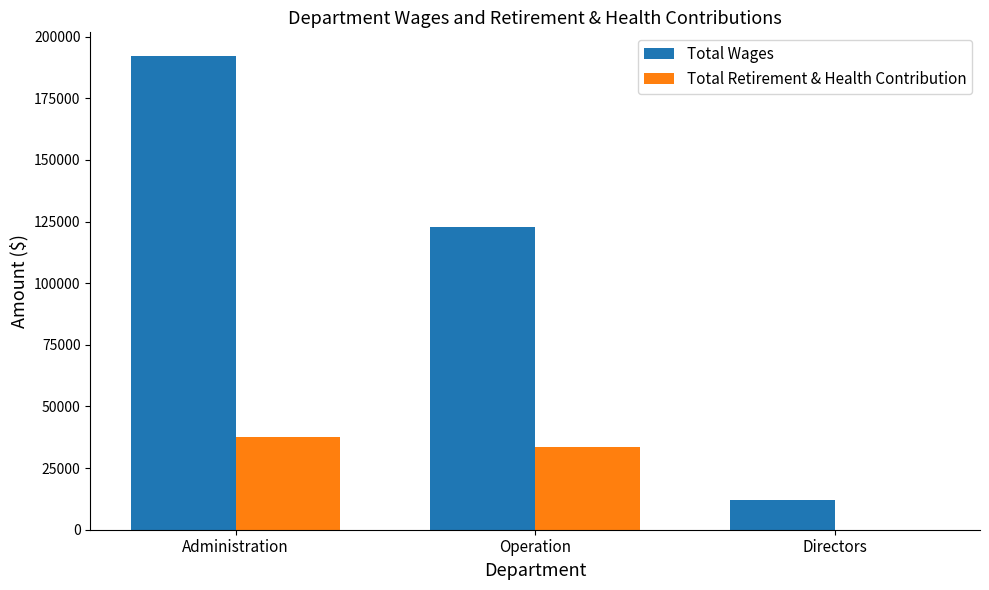

The value of Total Retirement & Health Contribution at Directors is -18173. True or false?

False